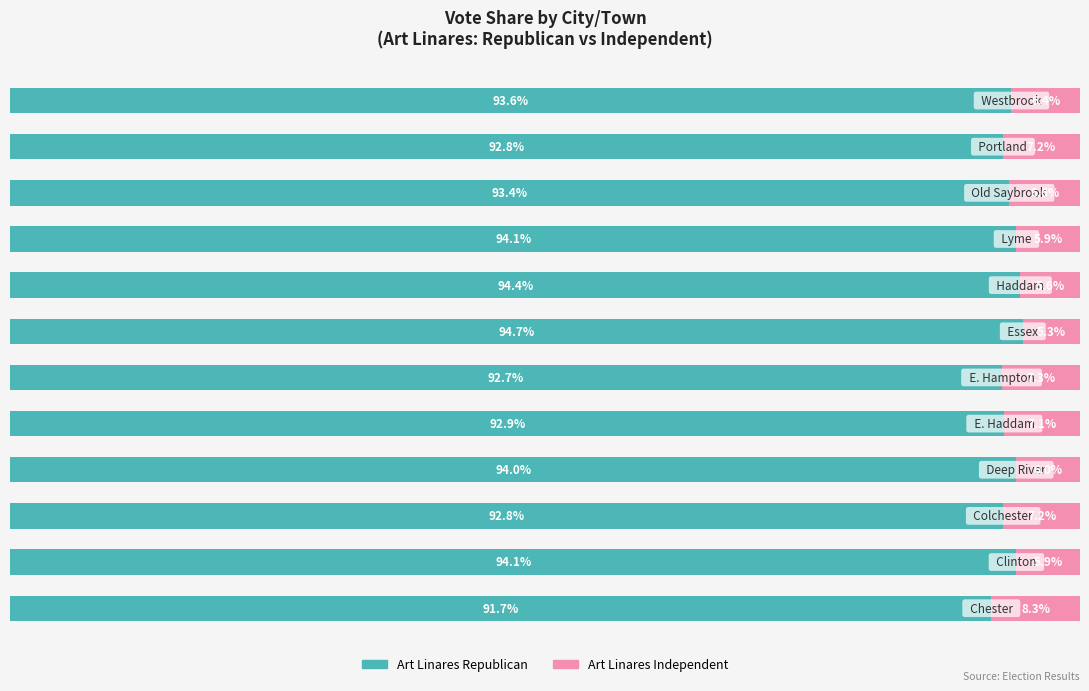

What are all the series names shown in the legend?

Art Linares Republican, Art Linares Independent